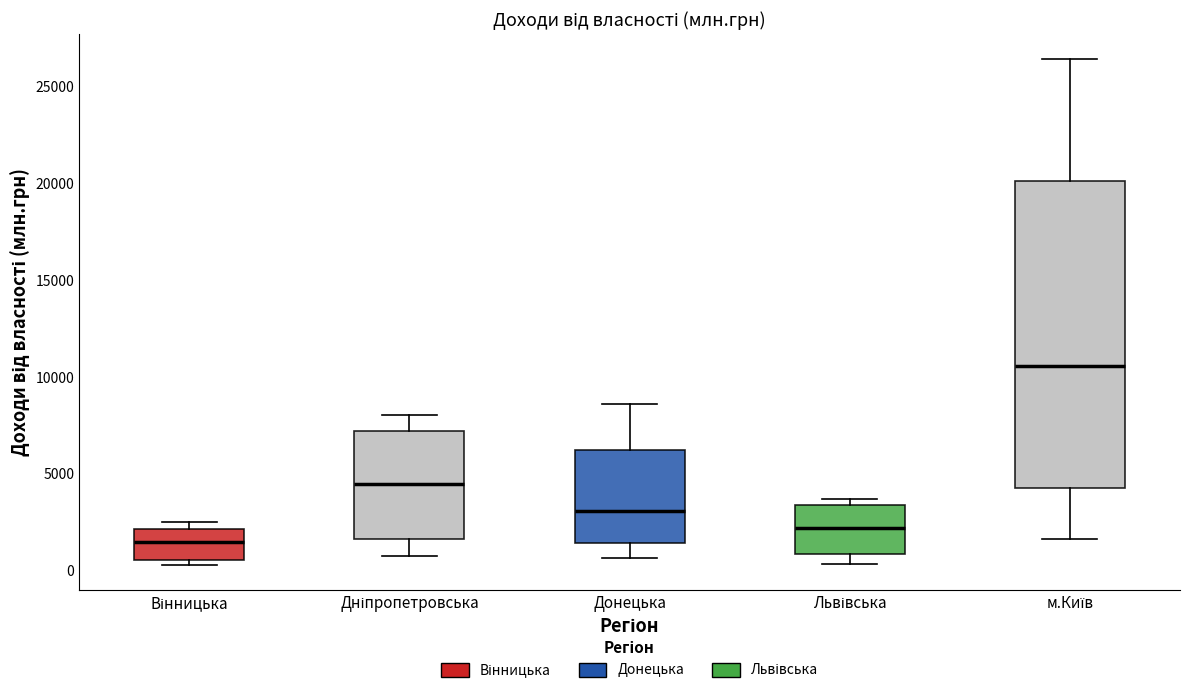

Reading left to right, transcribe this box plot: for each box, give where its median line is, the range the box spans, and where its two whiskers end, as read against the y-axis. The values are not printed on the chart, so give them approximately, as read against the axis.

Вінницька: median 1500, box 500 to 2000, whiskers 500 (just below the box's lower edge) to 2500
Дніпропетровська: median 4500, box 1500 to 7000, whiskers 1000 to 8000
Донецька: median 3000, box 1500 to 6000, whiskers 500 to 8500
Львівська: median 2000, box 1000 to 3500, whiskers 500 to 3500 (just above the box's upper edge)
м.Київ: median 10500, box 4500 to 20000, whiskers 1500 to 26500